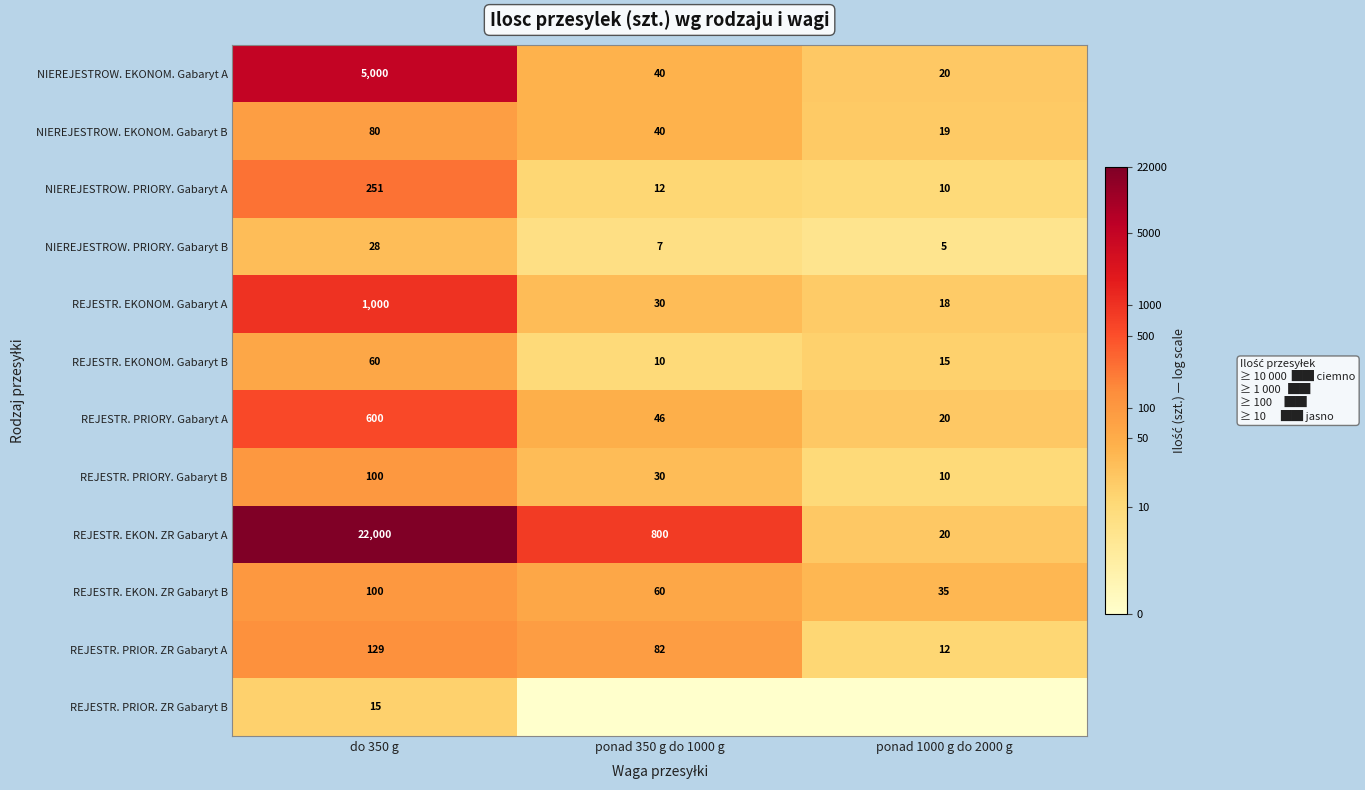

True or false: NIEREJESTROW. EKONOM. Gabaryt A has a value of 29 at ponad 1000 g do 2000 g.

False